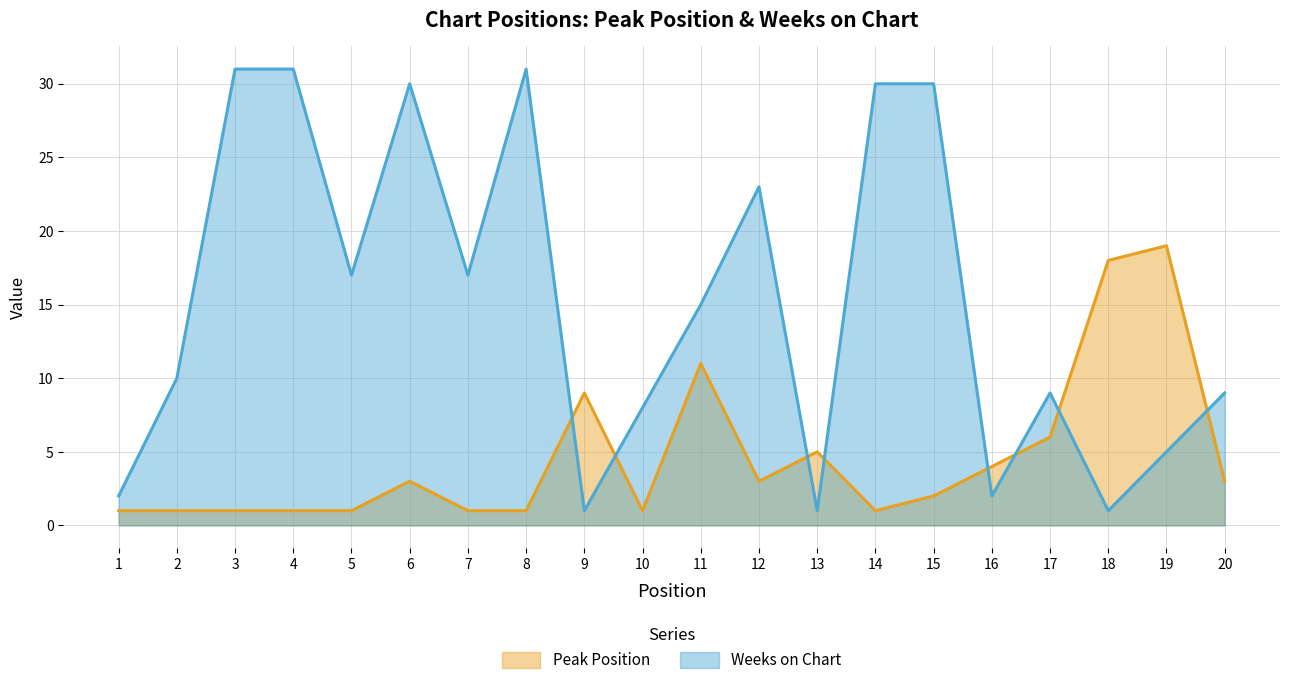

What is the total value across all series at 5?

18